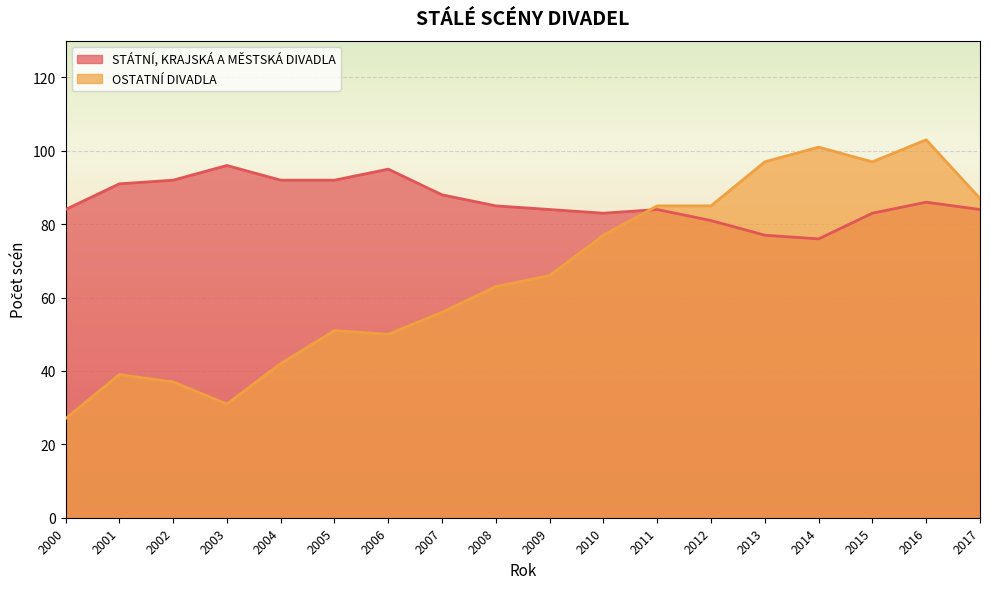

What is the smallest value displayed?

27